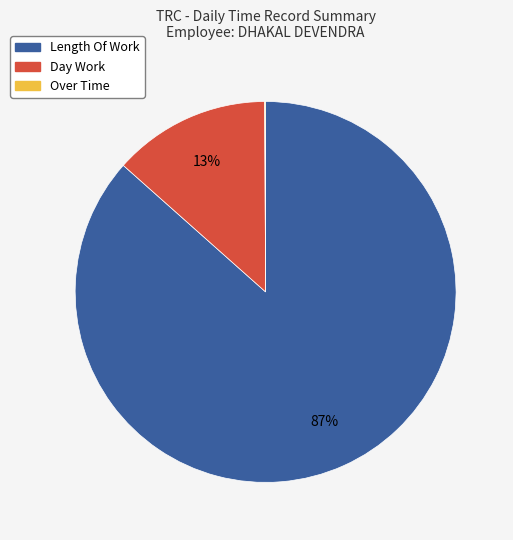

To the nearest percent, what is the average slice percentage?

33%